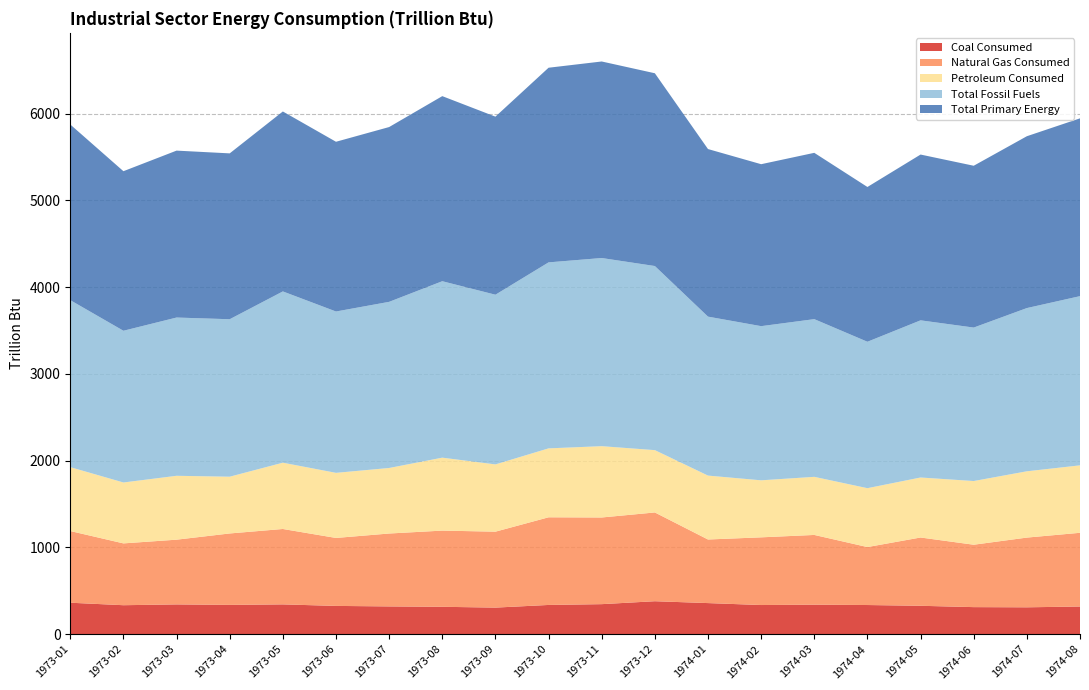

Reading left to right, list all the values displayed in this chart.

Coal Consumed: 1973-01=363.1	1973-02=334.3	1973-03=343.6	1973-04=338.0	1973-05=343.9	1973-06=326.3	1973-07=320.5	1973-08=316.1	1973-09=306.8	1973-10=337.4	1973-11=346.5	1973-12=380.3	1974-01=358.9	1974-02=336.5	1974-03=340.5	1974-04=336.5	1974-05=327.7	1974-06=312.3	1974-07=310.2	1974-08=319.4
Natural Gas Consumed: 1973-01=826.3	1973-02=712.6	1973-03=746.2	1973-04=823.5	1973-05=869.1	1973-06=783.4	1973-07=840.4	1973-08=878.2	1973-09=875.3	1973-10=1010.4	1973-11=999.1	1973-12=1023.3	1974-01=733.0	1974-02=780.3	1974-03=803.9	1974-04=668.2	1974-05=787.1	1974-06=719.3	1974-07=803.7	1974-08=849.8
Petroleum Consumed: 1973-01=736.6	1973-02=702.1	1973-03=736.4	1973-04=654.3	1973-05=764.1	1973-06=750.5	1973-07=755.4	1973-08=841.0	1973-09=775.3	1973-10=794.5	1973-11=822.1	1973-12=718.4	1974-01=736.8	1974-02=657.4	1974-03=669.7	1974-04=678.7	1974-05=691.7	1974-06=734.1	1974-07=764.2	1974-08=777.5
Total Fossil Fuels: 1973-01=1924.9	1973-02=1749.0	1973-03=1824.2	1973-04=1815.2	1973-05=1974.4	1973-06=1859.9	1973-07=1915.1	1973-08=2033.8	1973-09=1956.2	1973-10=2144.0	1973-11=2168.9	1973-12=2122.3	1974-01=1832.4	1974-02=1777.1	1974-03=1817.8	1974-04=1687.9	1974-05=1811.7	1974-06=1769.1	1974-07=1881.6	1974-08=1950.5
Total Primary Energy: 1973-01=2024.9	1973-02=1839.3	1973-03=1924.2	1973-04=1911.9	1973-05=2074.3	1973-06=1956.7	1973-07=2015.0	1973-08=2133.6	1973-09=2052.7	1973-10=2243.8	1973-11=2265.5	1973-12=2222.3	1974-01=1931.8	1974-02=1866.9	1974-03=1917.2	1974-04=1784.1	1974-05=1911.2	1974-06=1865.4	1974-07=1980.9	1974-08=2049.7